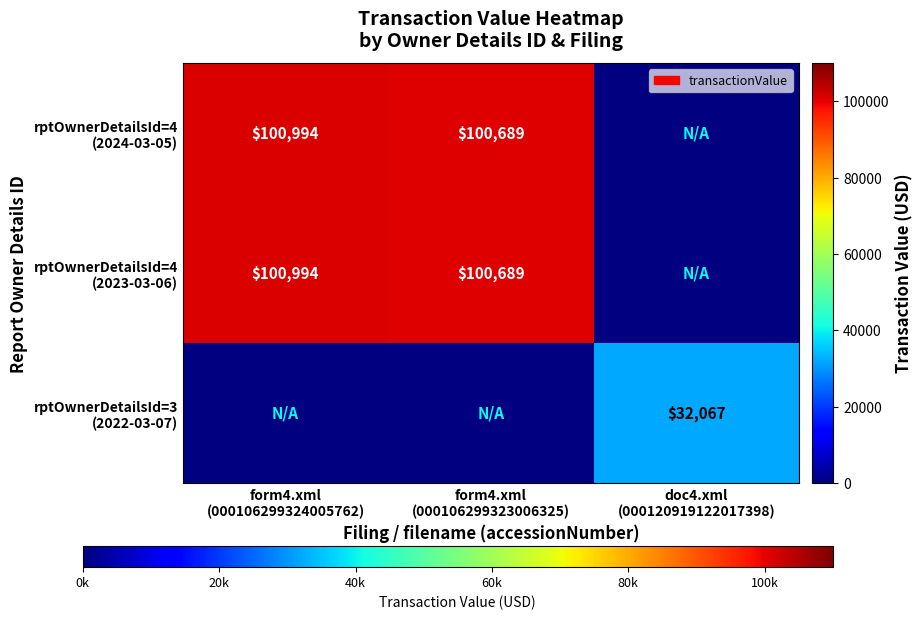

Is the value of rptOwnerDetailsId=4 (2023-03-06) at form4.xml (000106299324005762) greater than the value of rptOwnerDetailsId=3 (2022-03-07) at form4.xml (000106299324005762)?

No